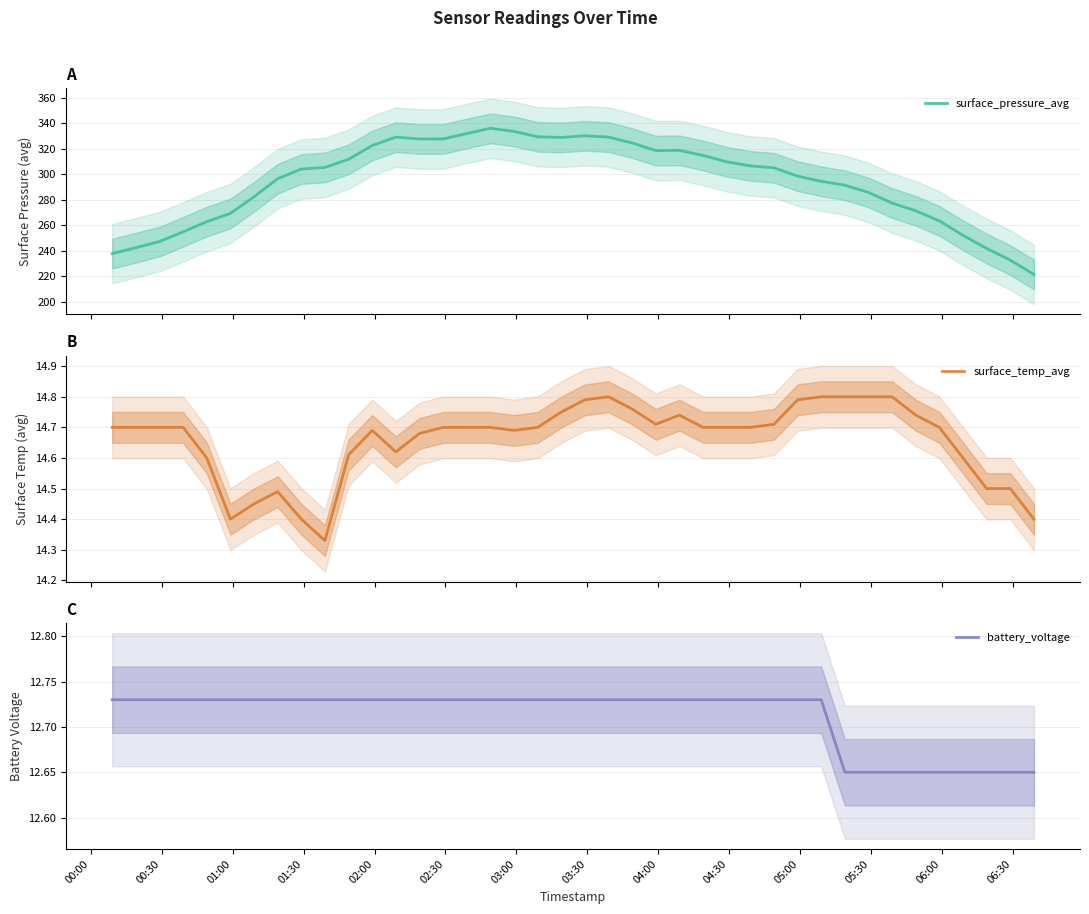

The battery_voltage series shows 19.3 at 14. True or false?

False